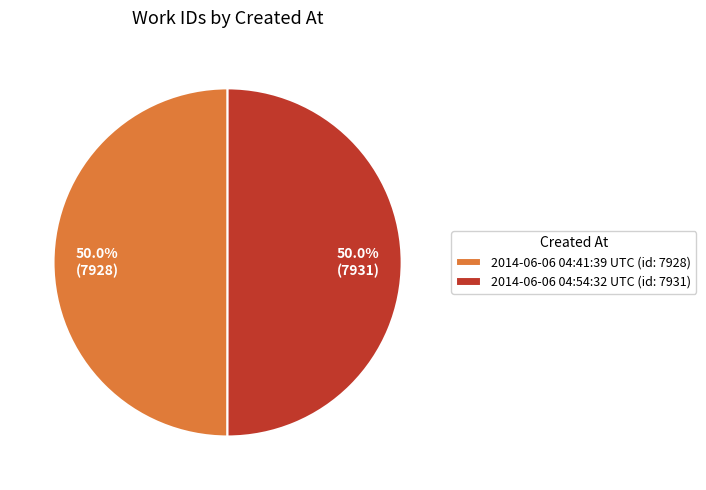

What portion of the pie excludes 2014-06-06 04:54:32 UTC?

50.0%